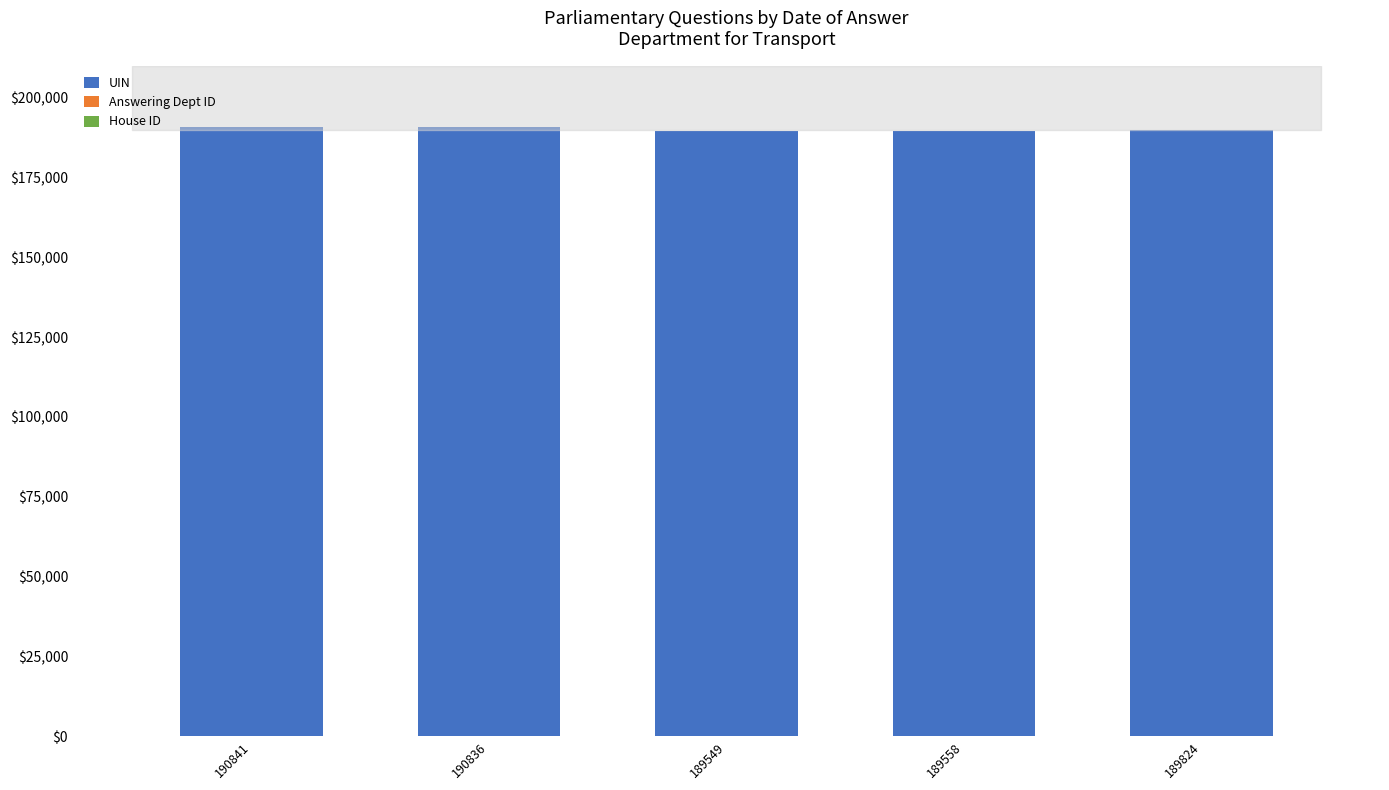

Are the bars horizontal?

No